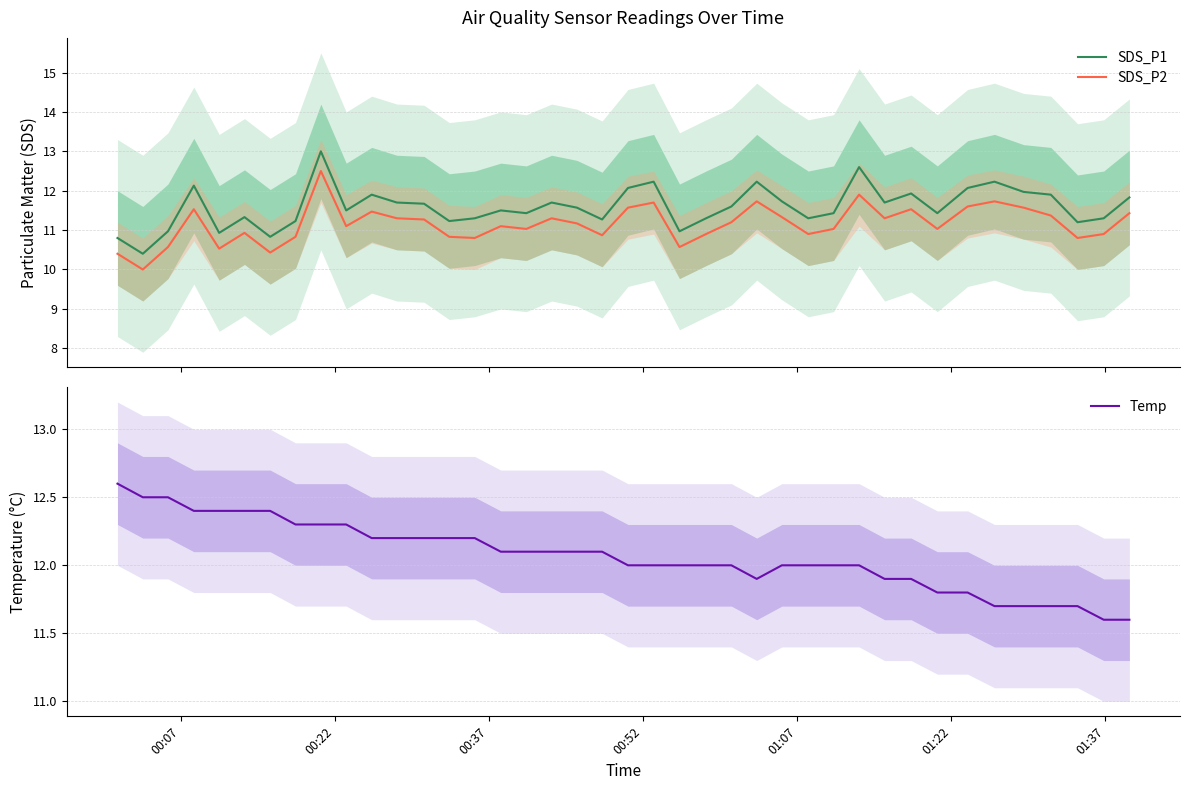

True or false: SDS_P2 and SDS_P1 intersect in this chart.

False